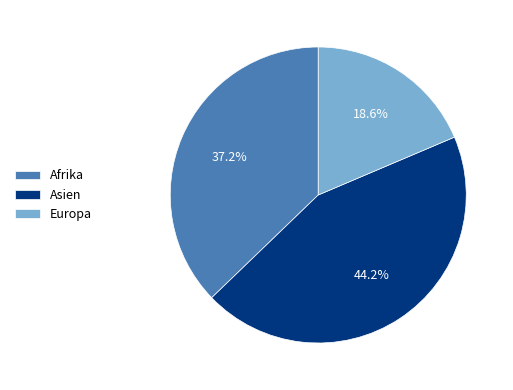

Is there any slice that represents more than half of the pie?

No